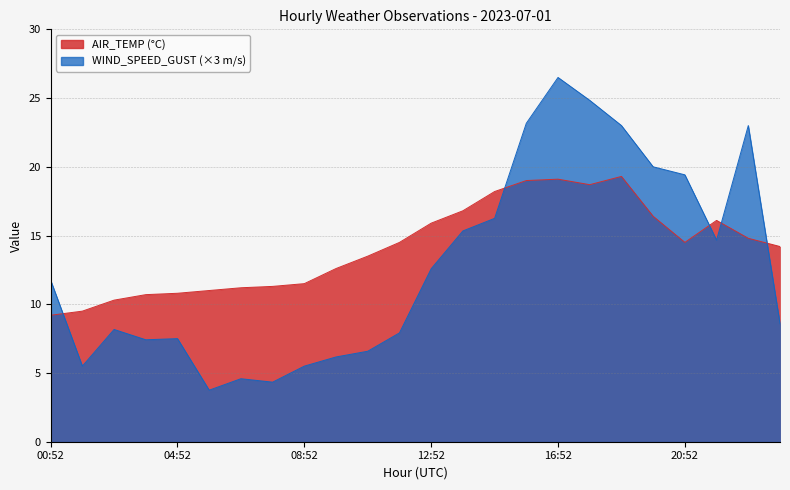

What is the total value across all series at 11:52?

22.4